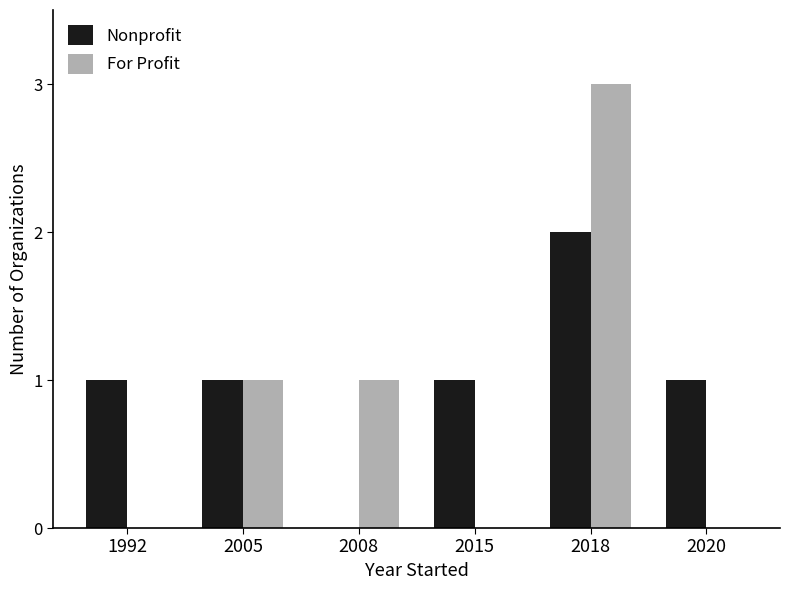

How many For Profit values are between 0 and 1?

5